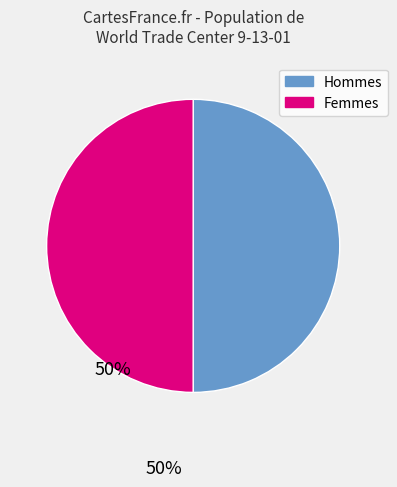

Approximately how many times larger is the value at Hommes compared to Femmes?

1.0